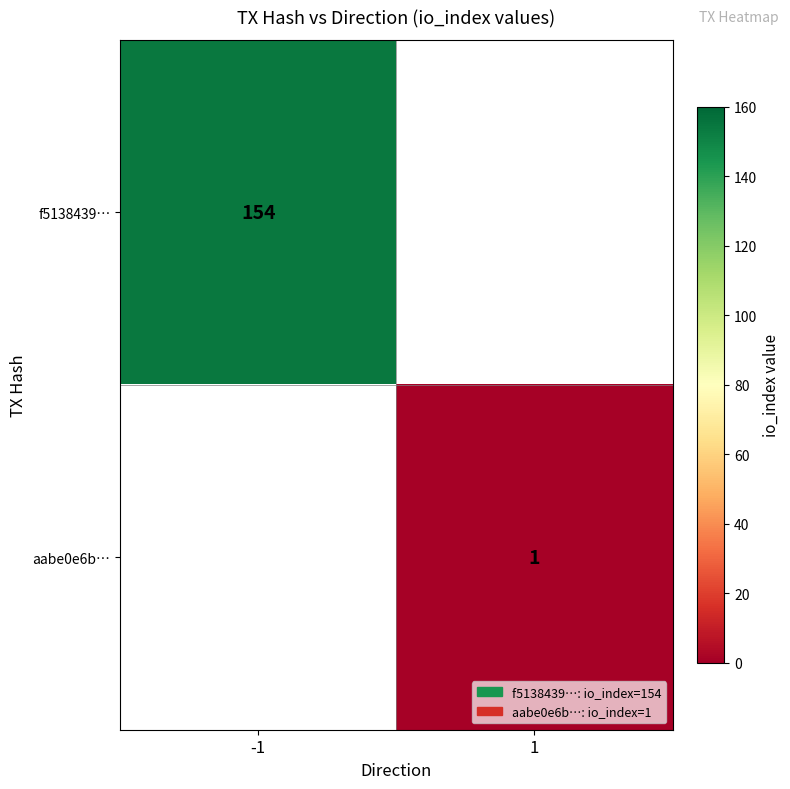

At how many categories does at least one series exceed 120?

1